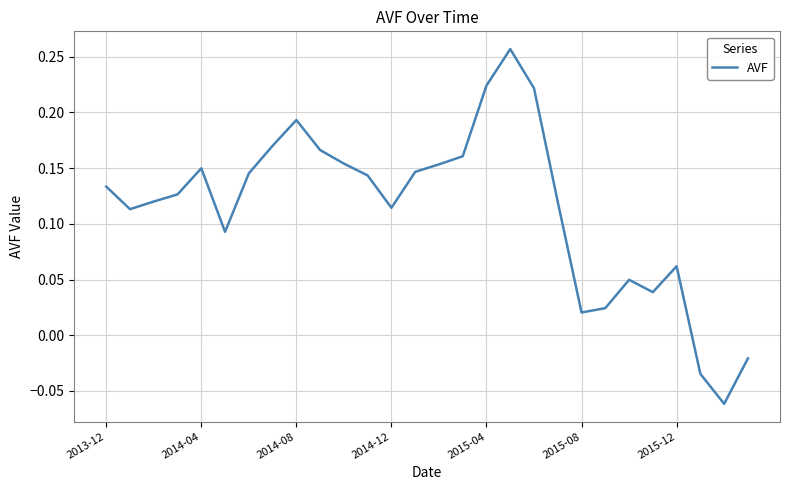

Does the chart have visible grid lines?

Yes